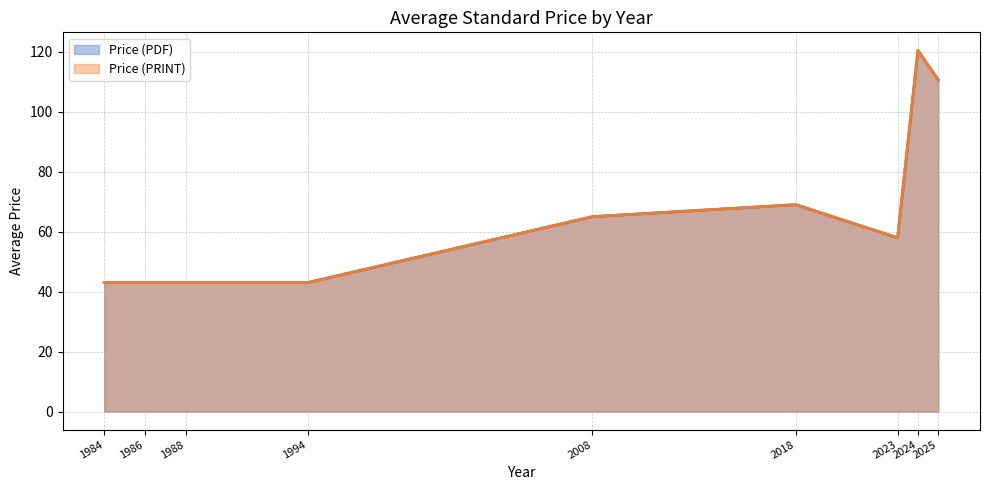

At 1988, list the series in order from largest to smallest.

Price (PDF), Price (PRINT)